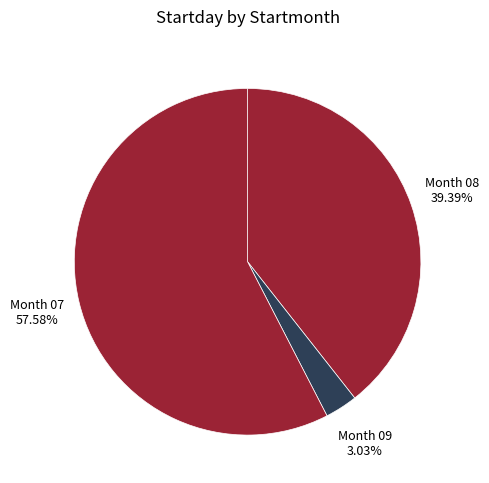

Rank the categories by value from highest to lowest.

Month 07, Month 08, Month 09